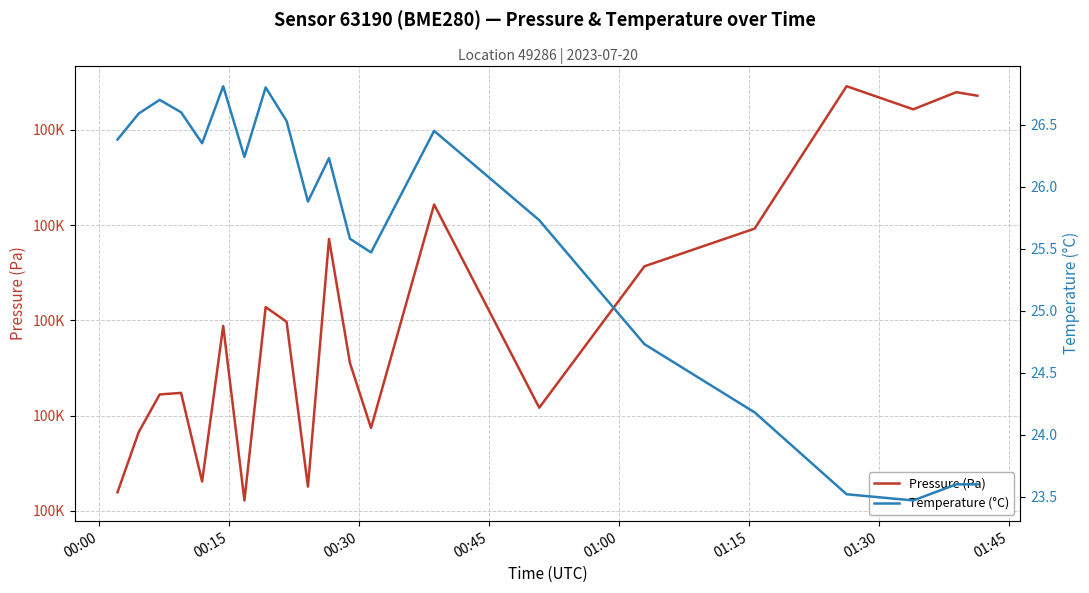

Is the value of Pressure (Pa) at 01:45 greater than the value of Temperature (°C) at 00:00?

Yes